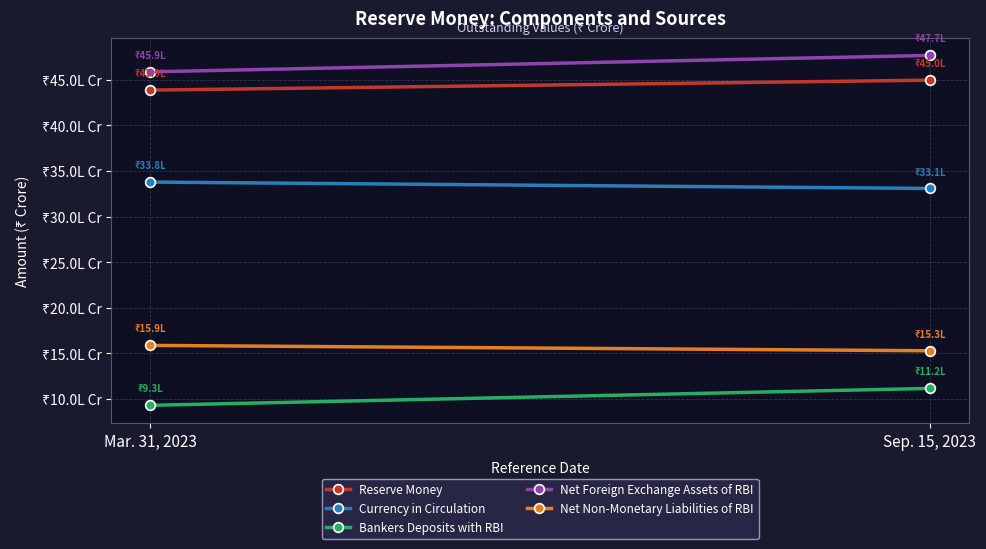

What is the difference between the maximum and minimum values in the Bankers Deposits with RBI series?

185384